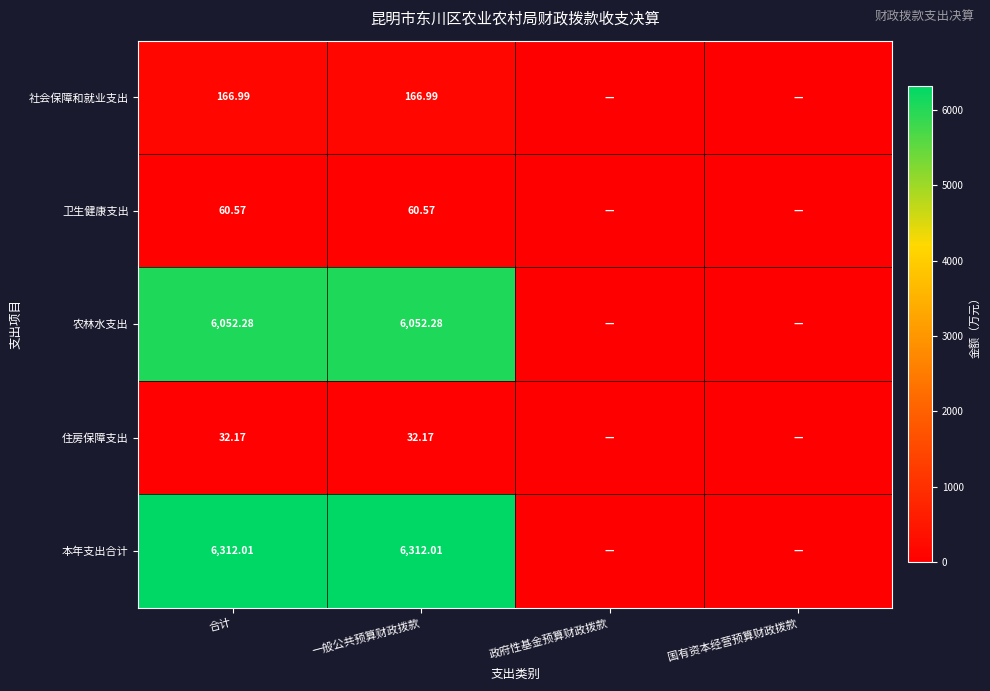

At which category is the sum across all series the highest?

合计